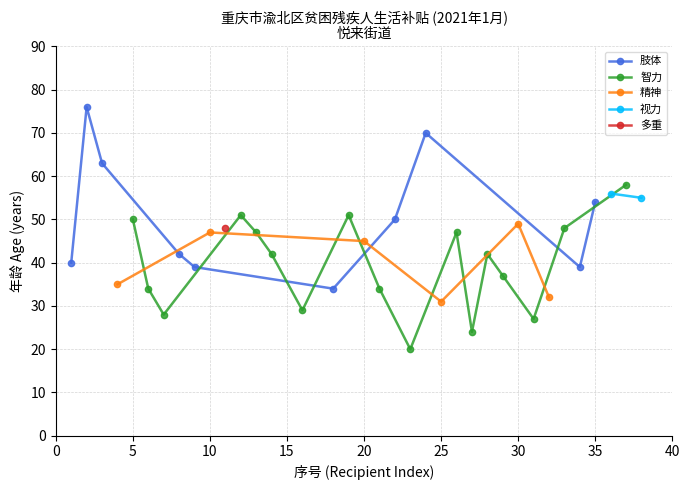

In 肢体, how many points are lower than both neighbors (excluding endpoints)?

2